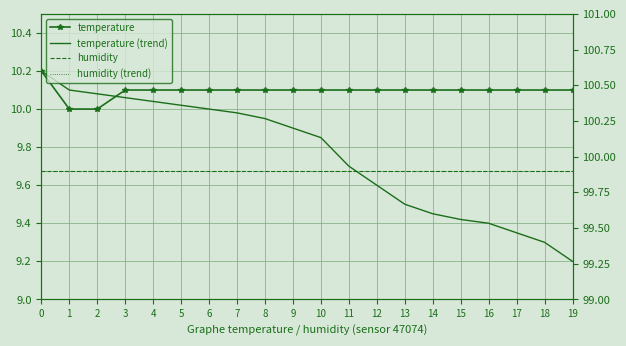

Between 4 and 6, which series saw the biggest shift?

temperature (trend)